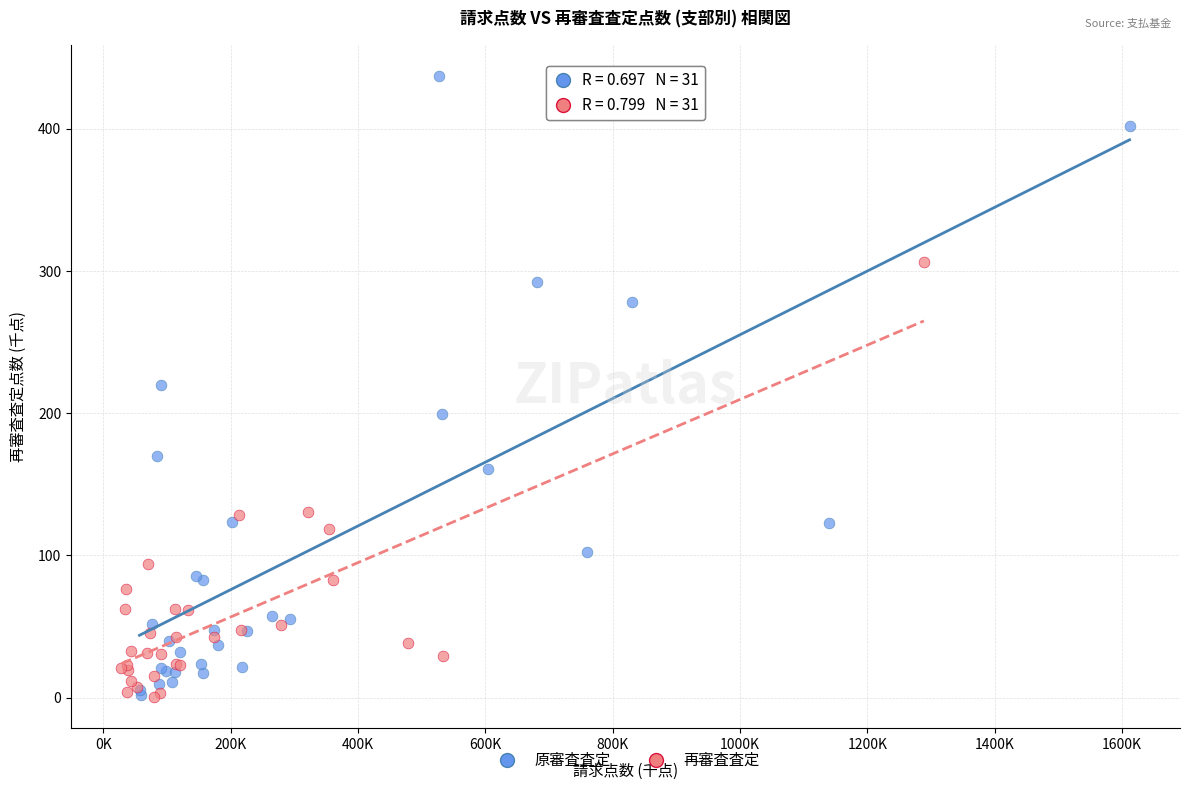

Which series contains the highest Y value?

原審査査定